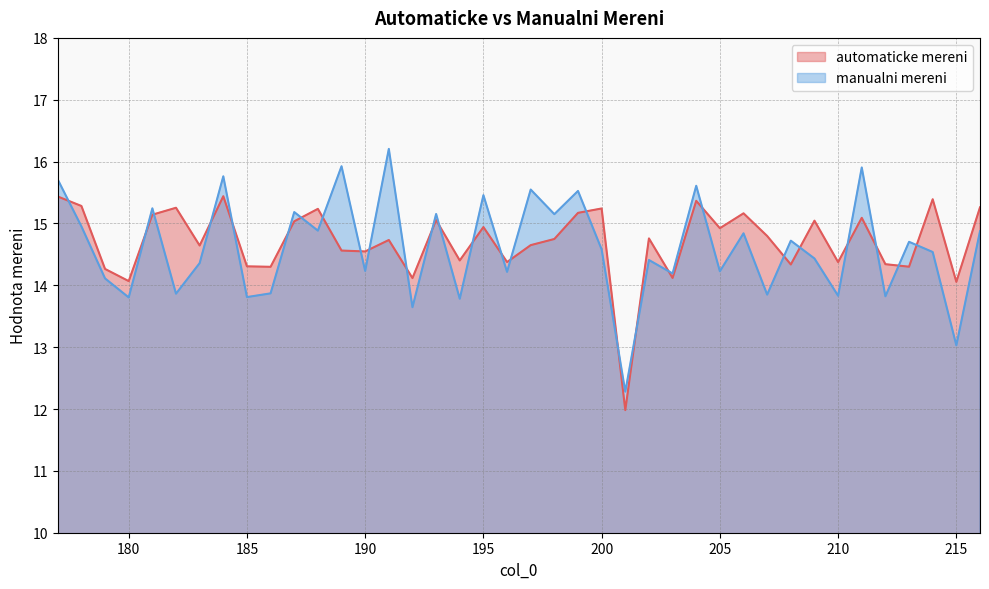

What is the approximate value of manualni mereni at 180?

13.8